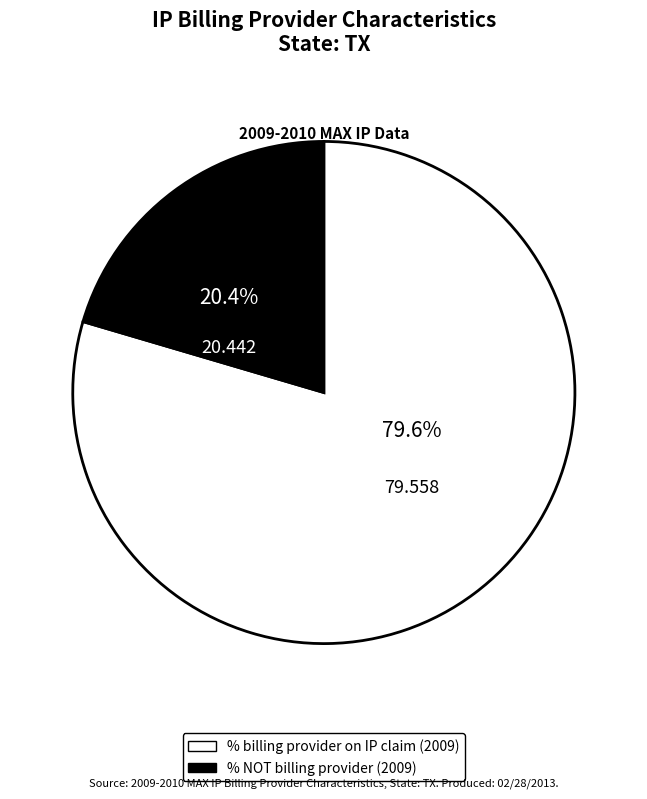

Does % NOT billing provider (2009) represent more than half of the total?

No